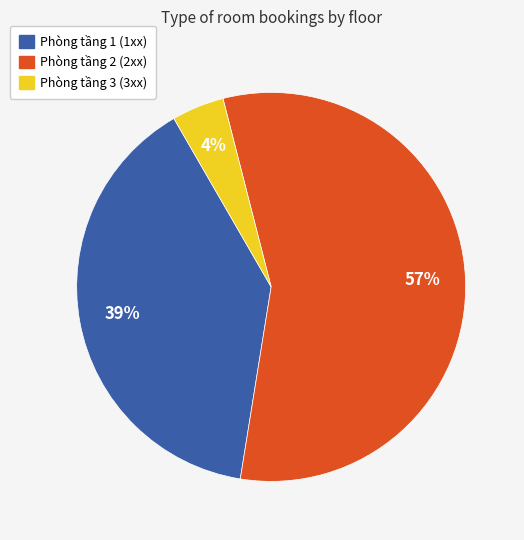

Is there any slice that represents more than half of the pie?

Yes